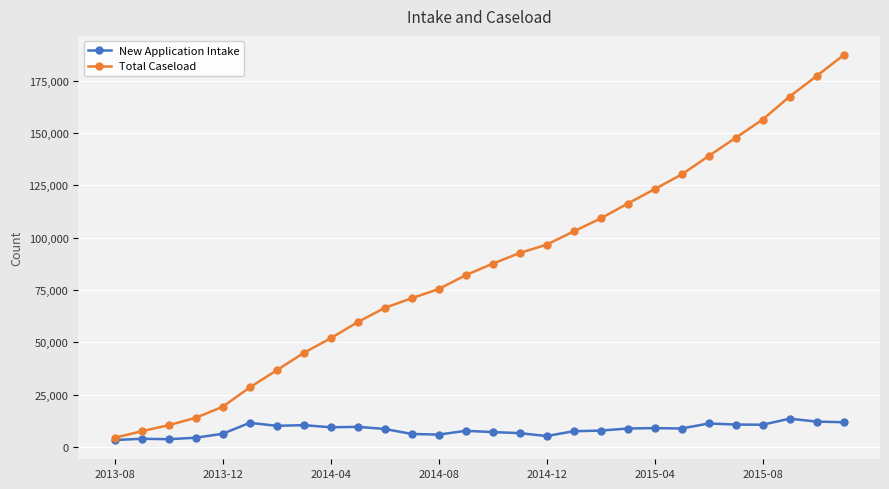

Does the chart have visible grid lines?

Yes